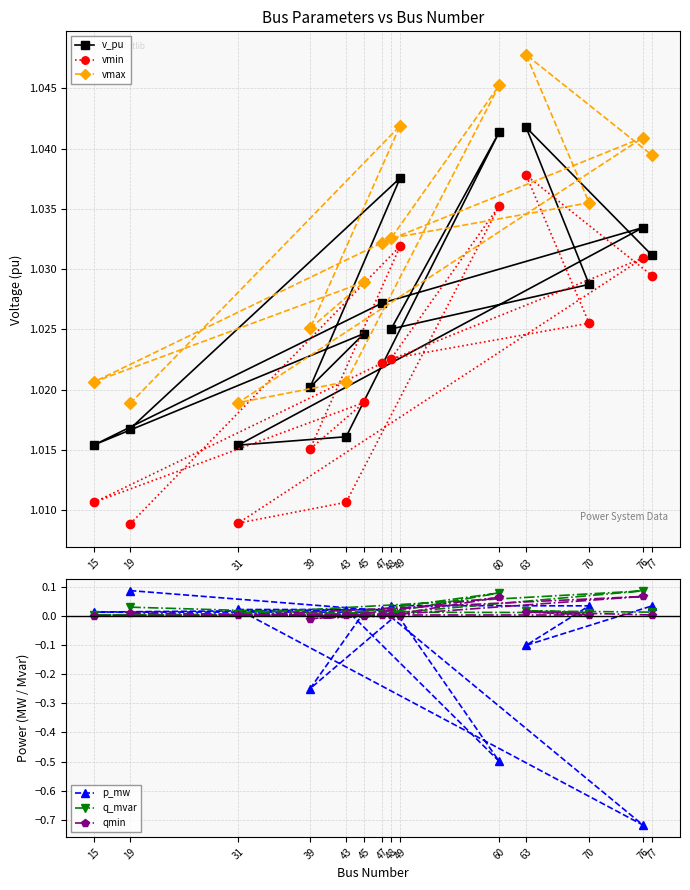

True or false: p_mw and v_pu cross at least once.

False